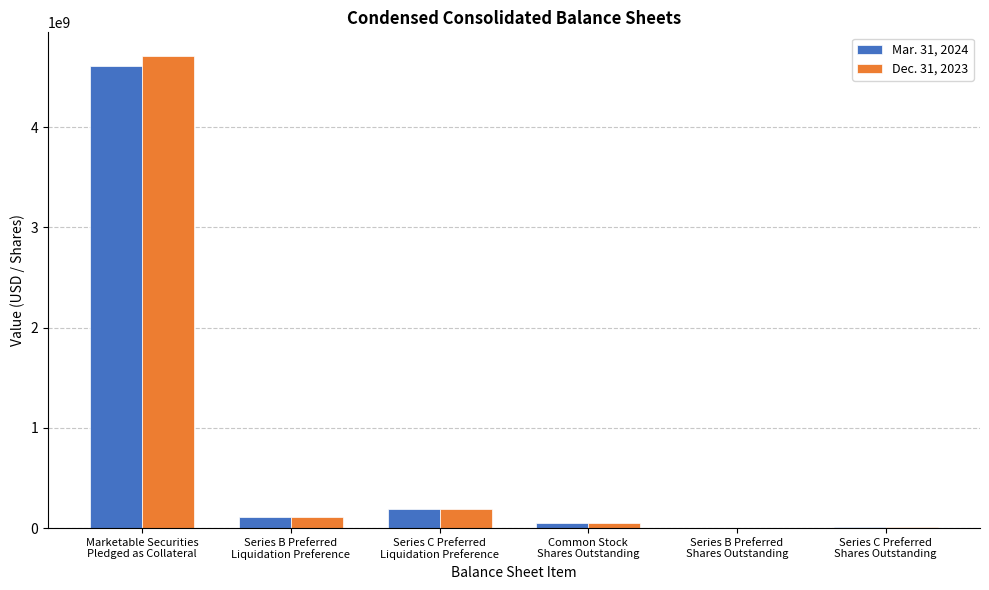

What is the maximum value shown in the chart?

4712185000